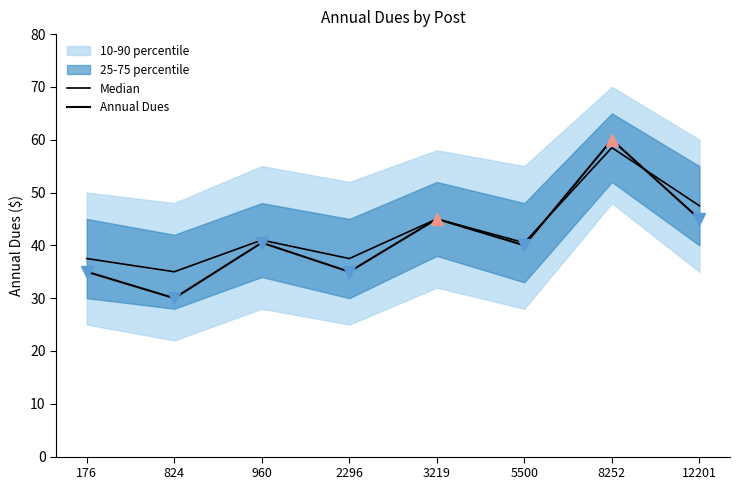

At which category does the chart reach its minimum across all series?

824